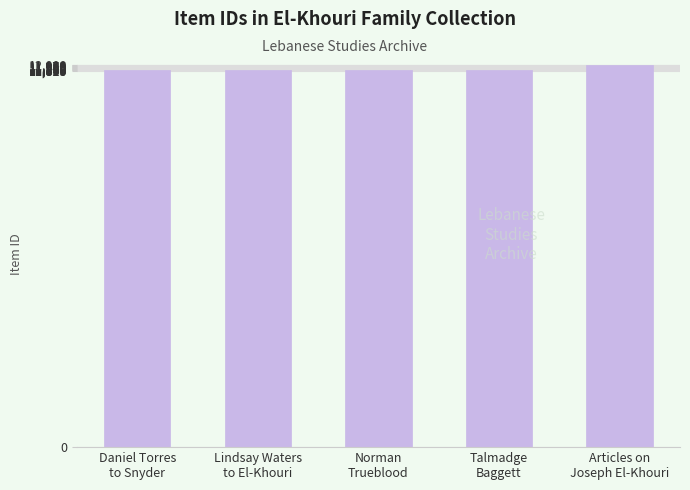

The value at Daniel Torres
to Snyder is 2634. True or false?

False